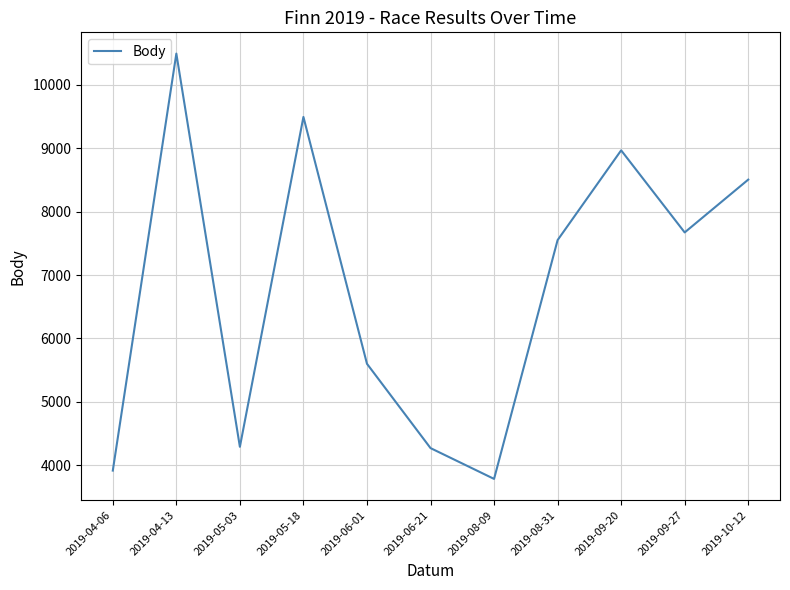

The chart shows a value of 1304 at 2019-04-06. True or false?

False